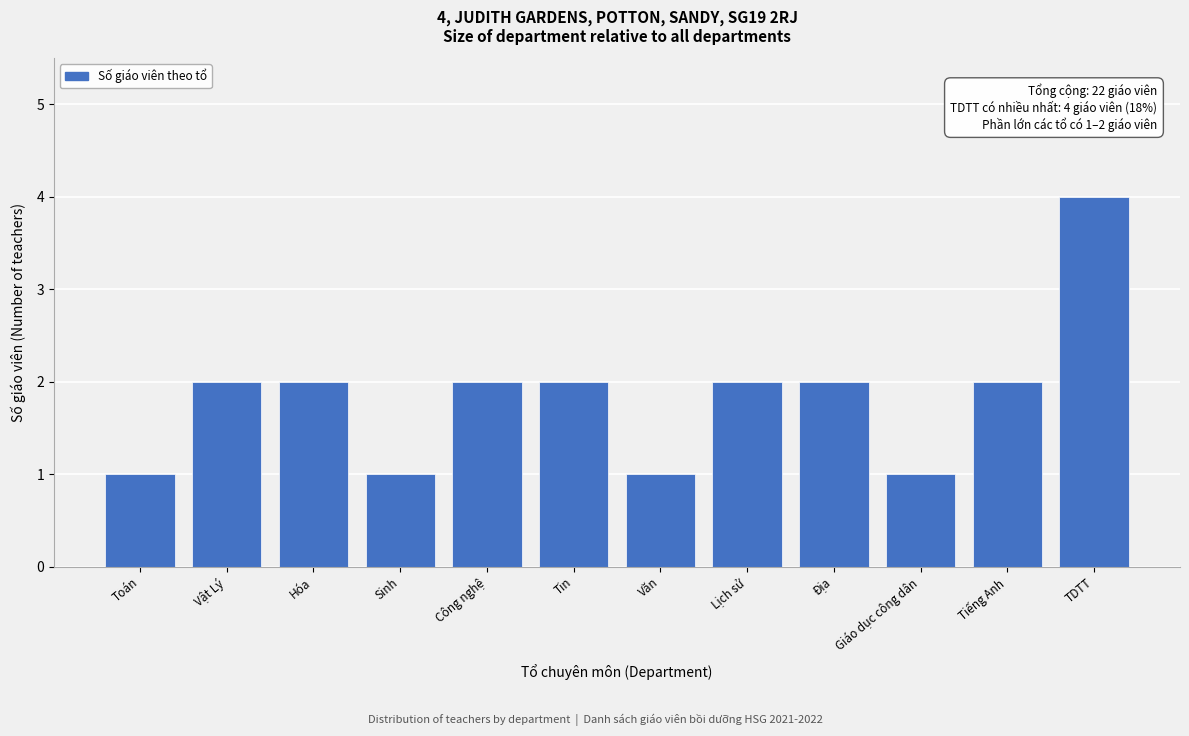

Reading right to left, what are all the values shown in this chart?

4	2	1	2	2	1	2	2	1	2	2	1